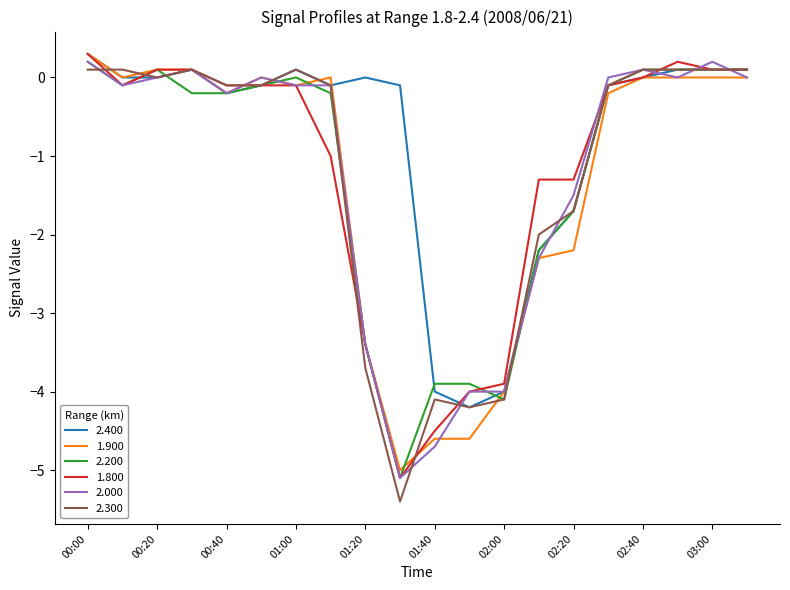

Which series has the largest range (max minus min)?

2.300